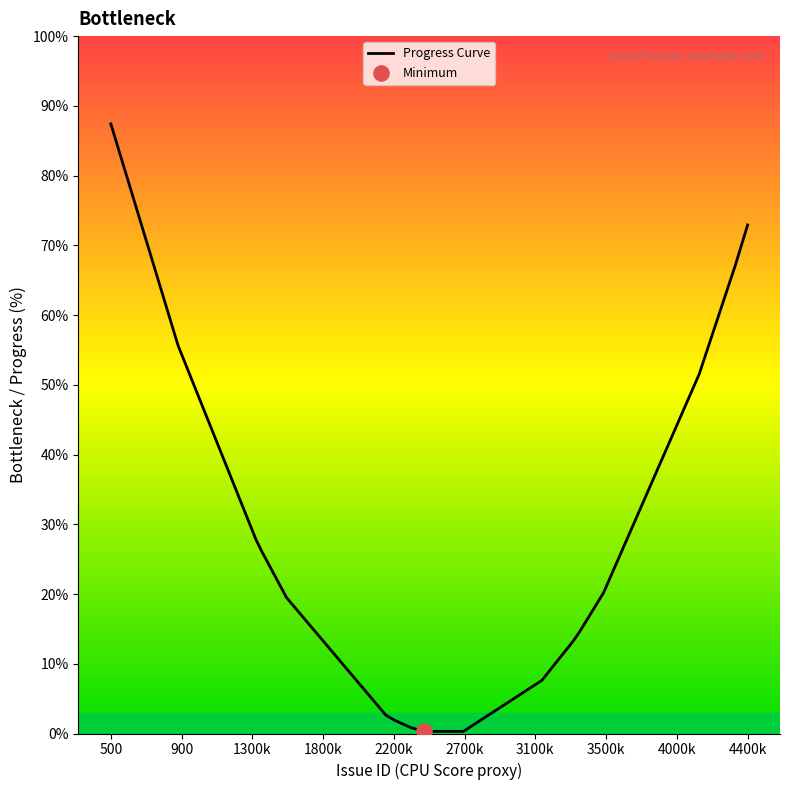

What is the difference between the maximum and minimum values?

87.1